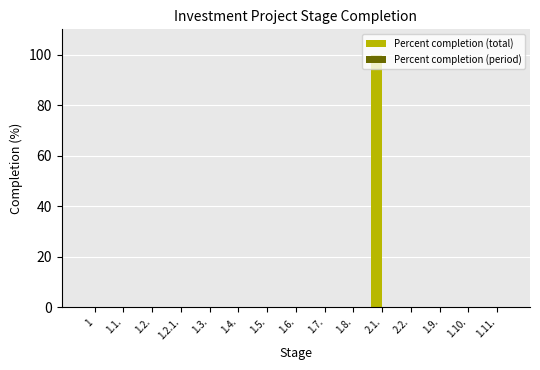

Is it true that the value at 2.1. is 100?

True